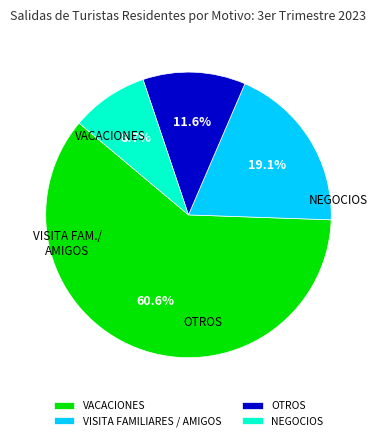

What is the change in value from VISITA FAMILIARES / AMIGOS to OTROS?

-66963.6